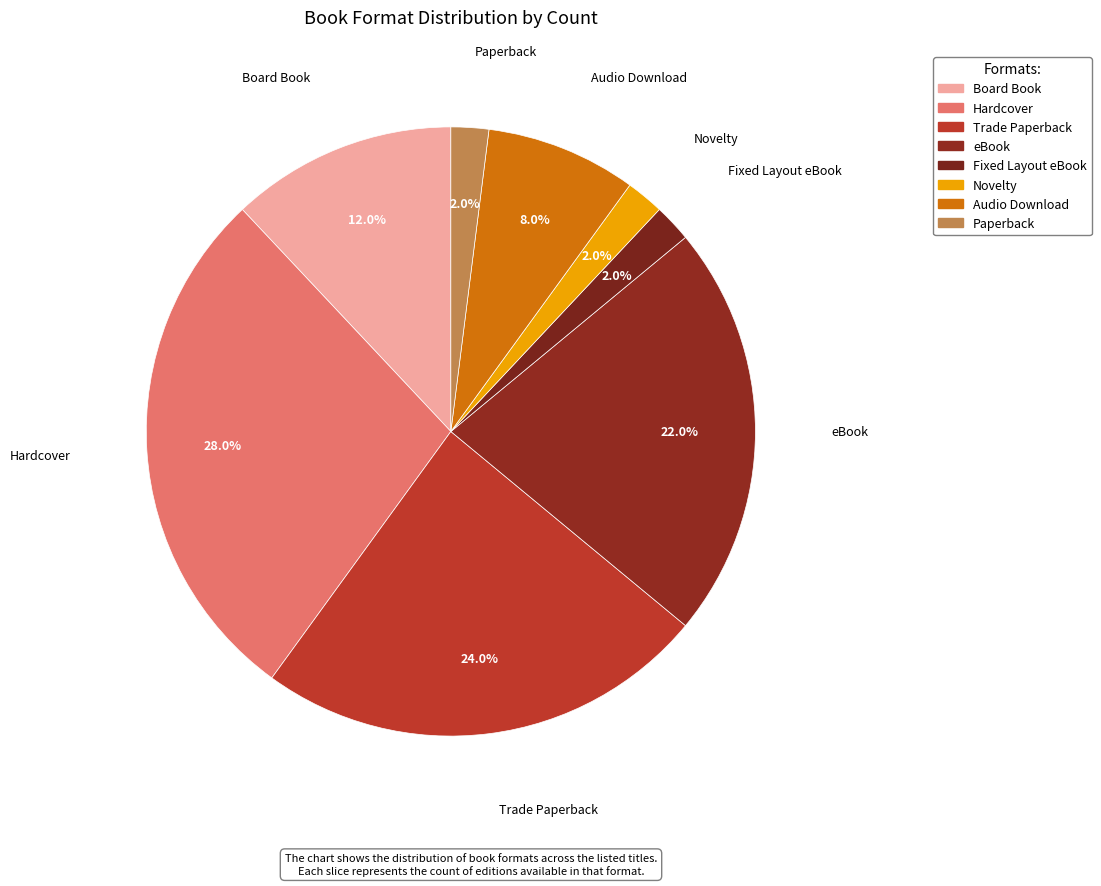

What is the largest slice in the pie chart?

Hardcover